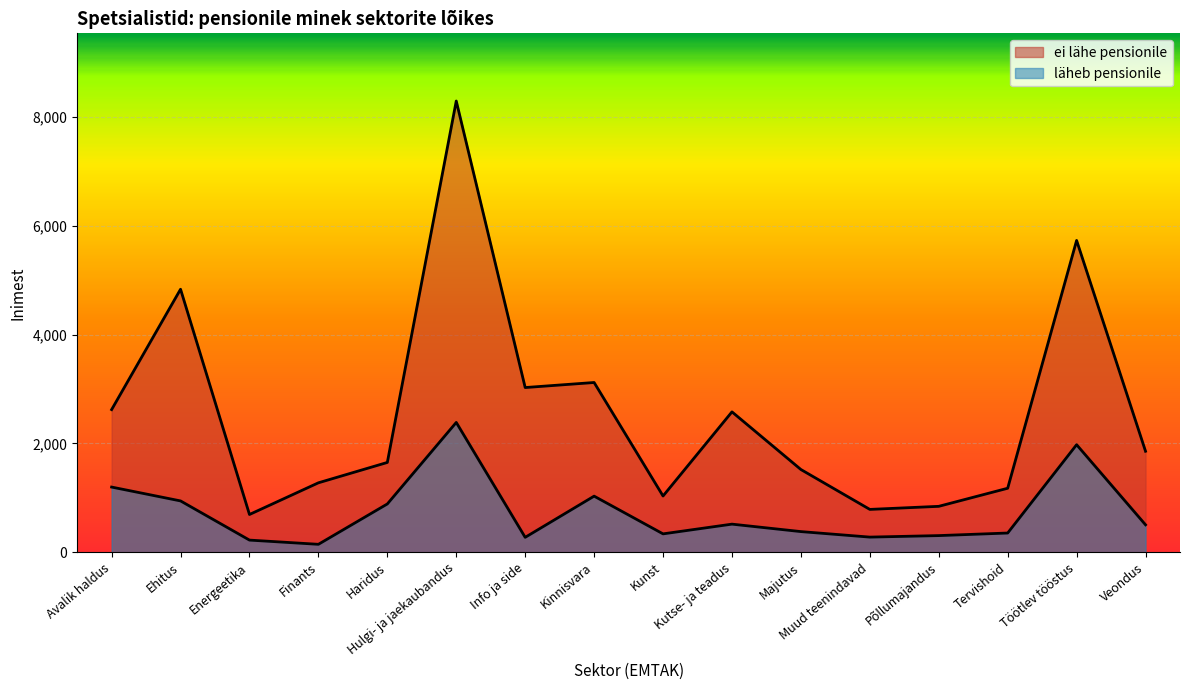

Which series has the widest spread of values?

ei lähe pensionile